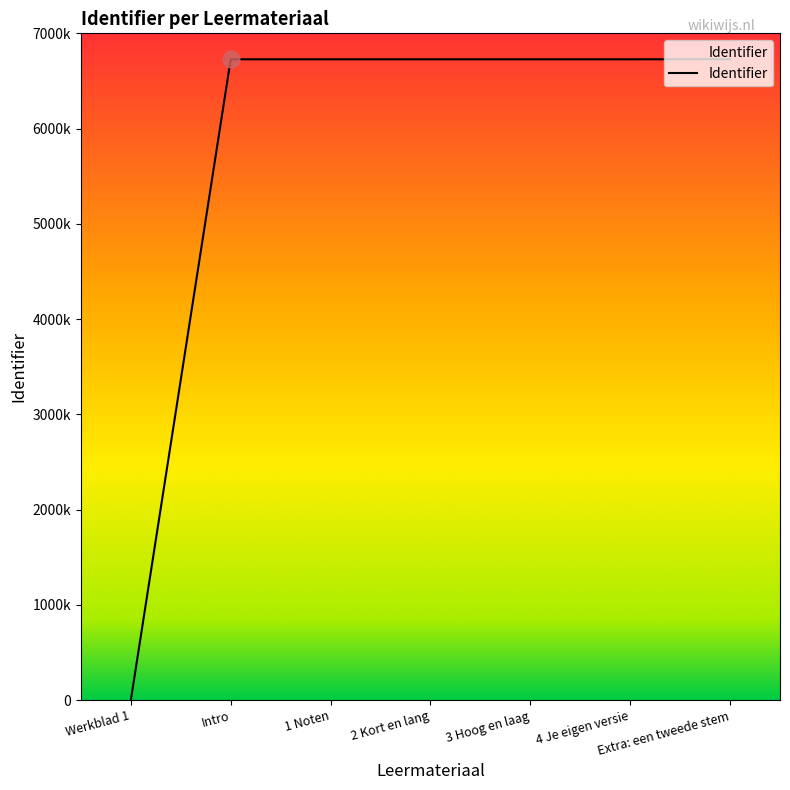

Reading right to left, what are all the values shown in this chart?

6727982	6727546	6727537	6727533	6727528	6727526	0